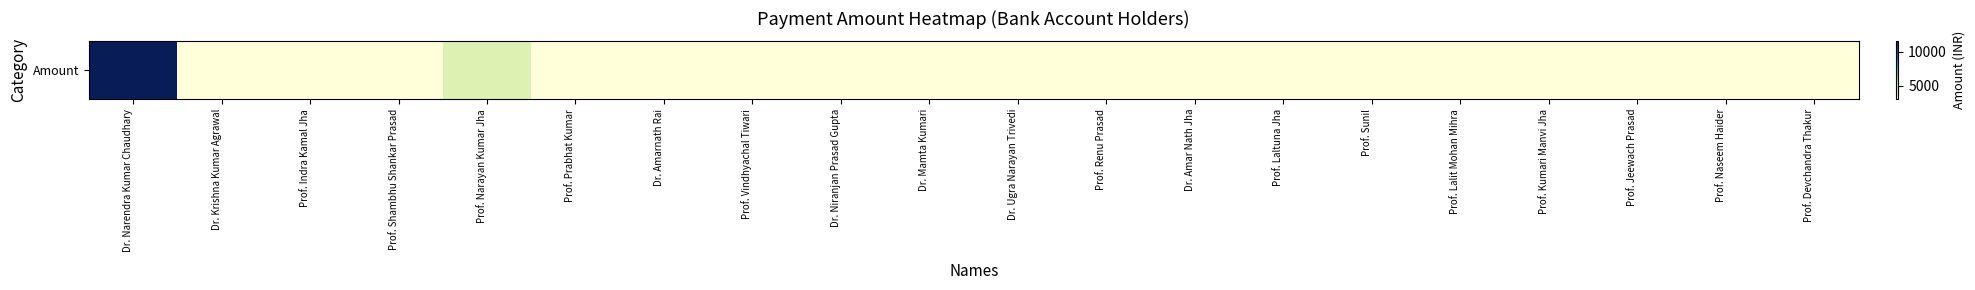

Reading left to right, transcribe all the data shown in this chart.

11500	3000	3000	3000	4500	3000	3000	3000	3000	3000	3000	3000	3000	3000	3000	3000	3000	3000	3000	3000